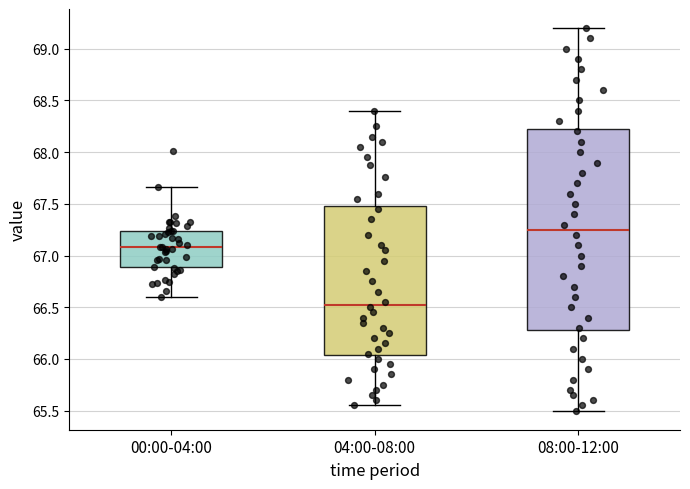

Where does the lower whisker of the box for 00:00-04:00 end on the y-axis? The values are not printed on the chart, so give them approximately, as read against the axis.

66.60